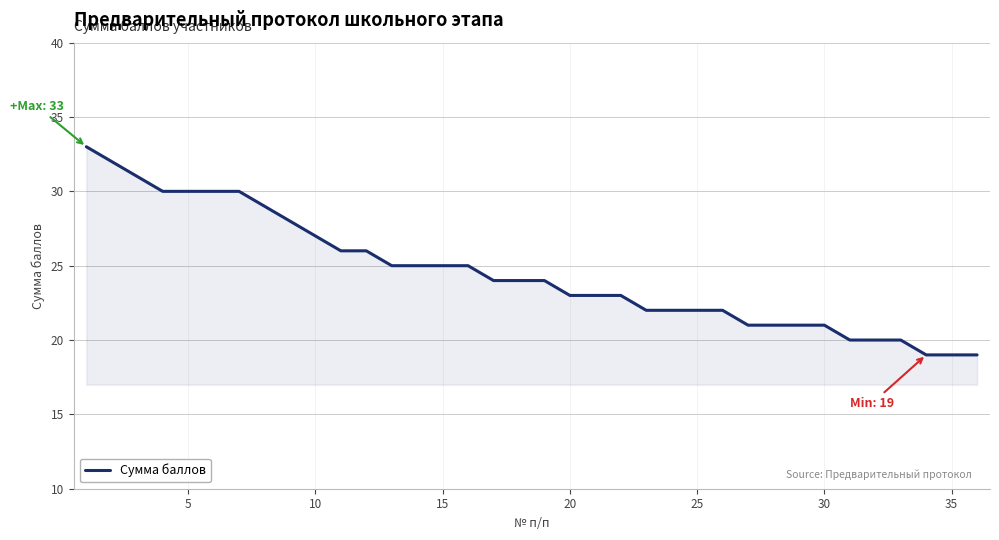

What is the difference between the maximum and minimum values?

14